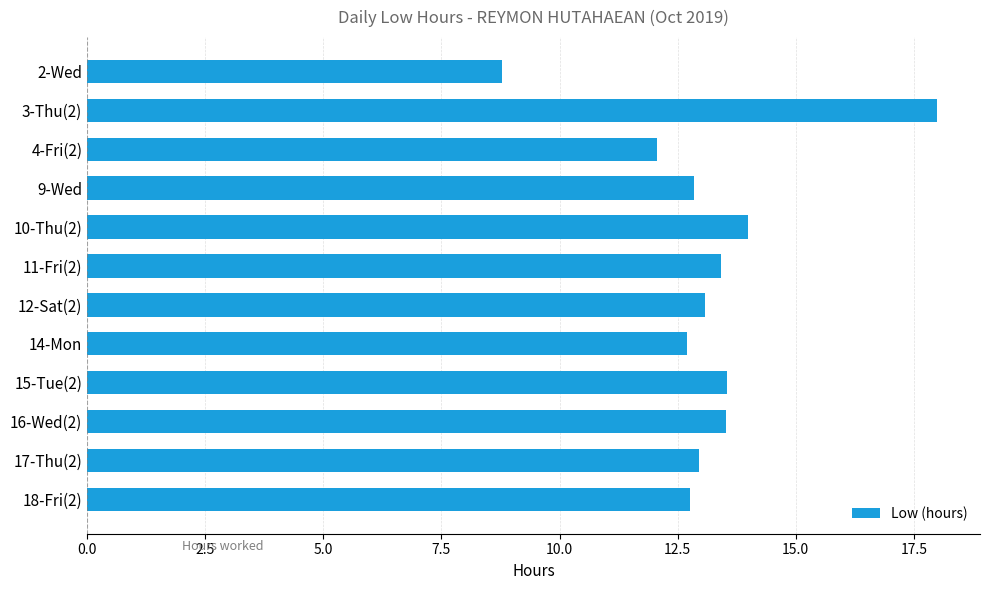

At which category does the chart reach its peak across all series?

3-Thu(2)